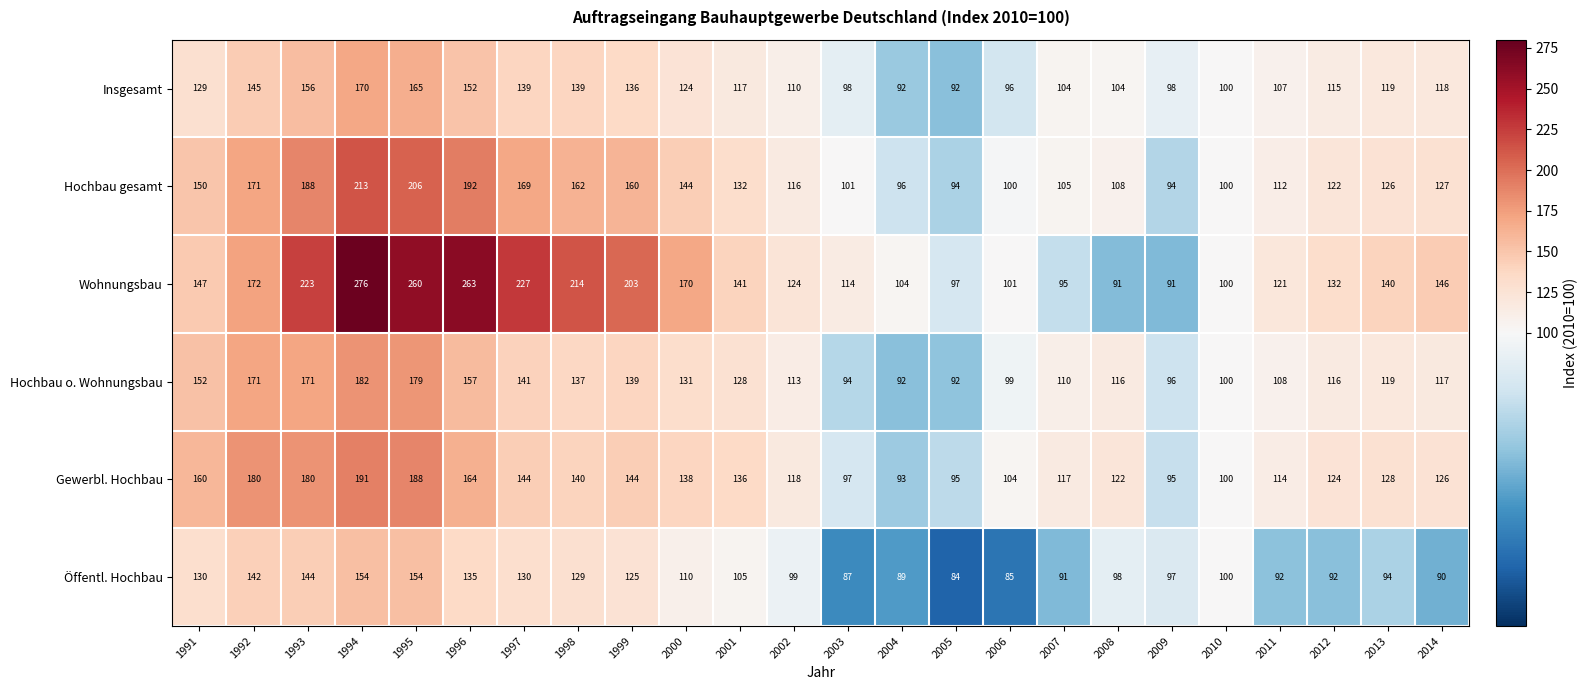

Which series has the largest range (max minus min)?

Wohnungsbau